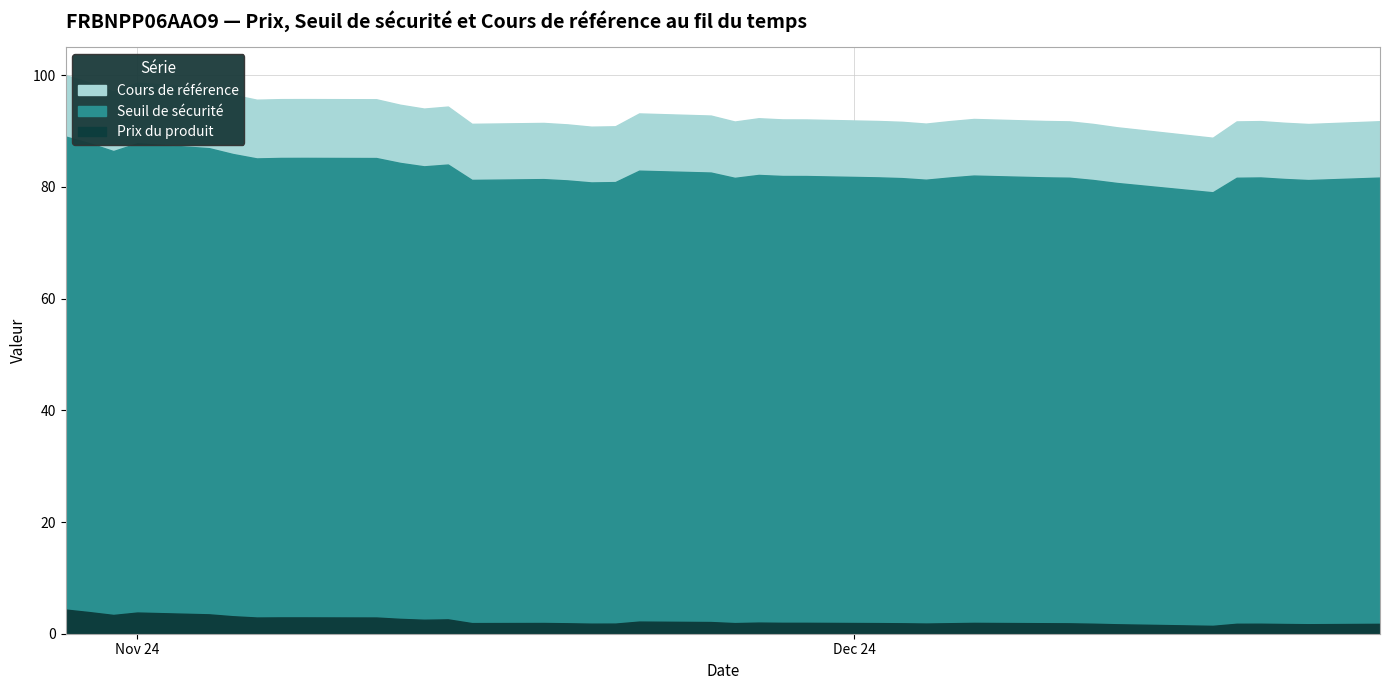

List the series in order of their peak value, highest first.

Cours de référence, Seuil de sécurité, Prix du produit